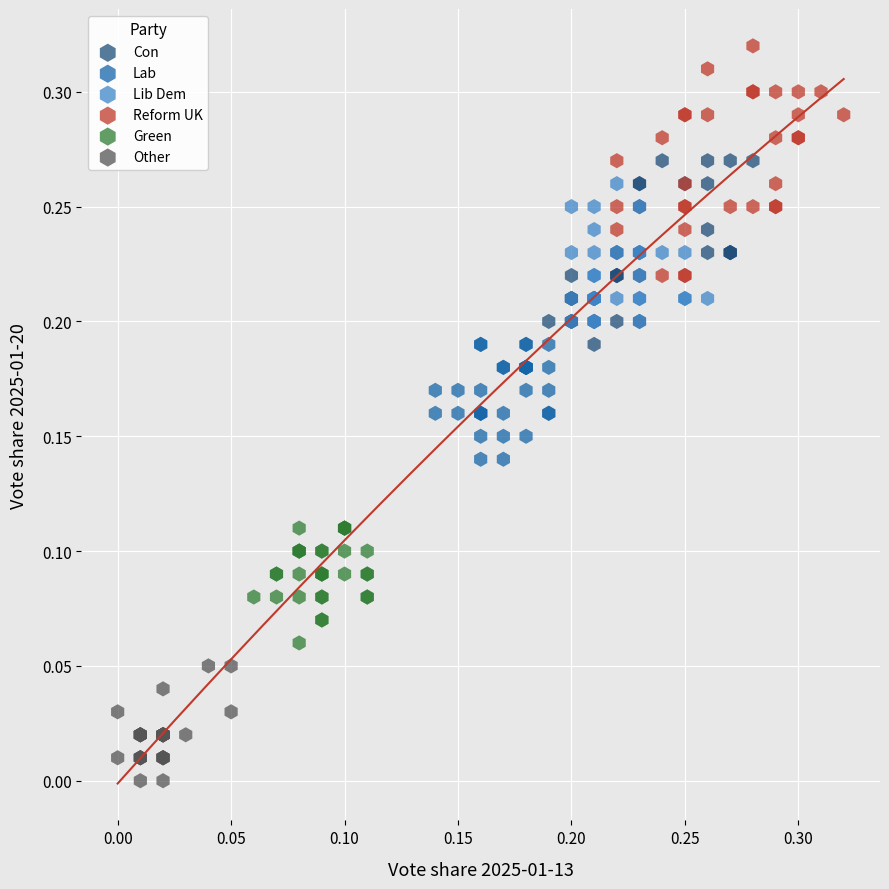

Which series contains the lowest Y value?

Other